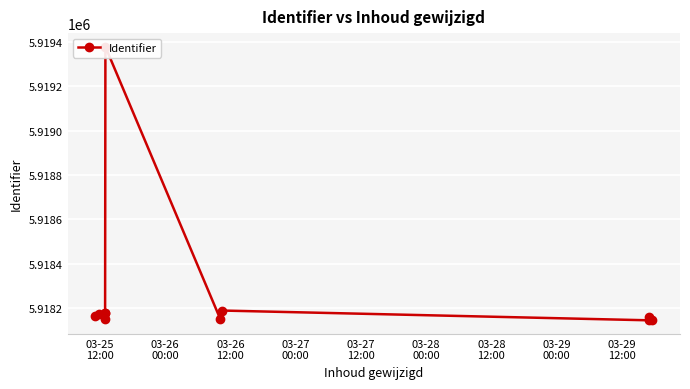

What is the ratio of the value at 03-27
12:00 to the value at 03-27
00:00?

1.0